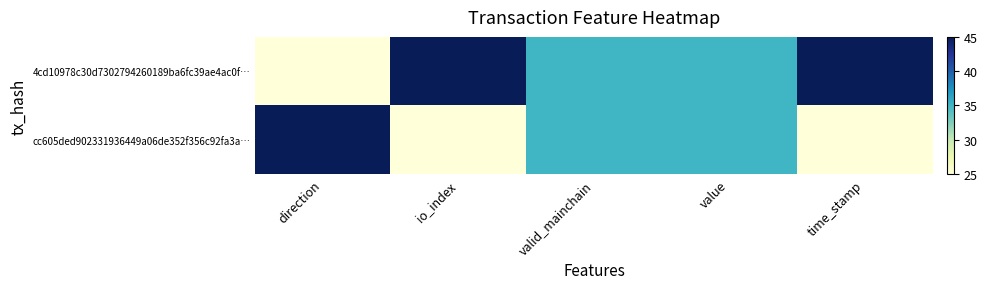

At how many categories does at least one series exceed 39?

3